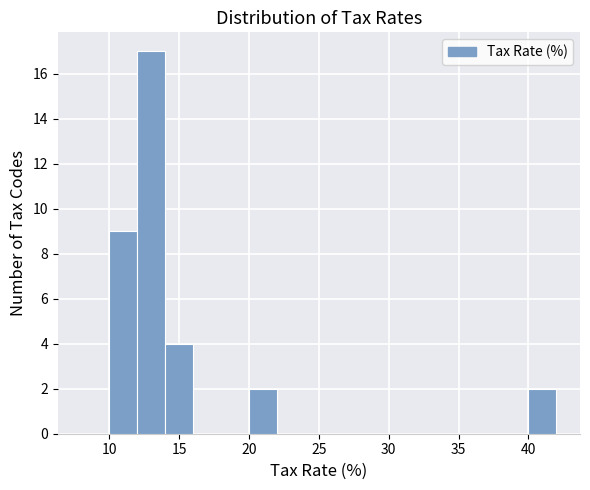

Reading left to right, transcribe this chart: for each bar, give the range it covers on the x-axis and its height. The values are not printed on the chart, so give them approximately, as read against the axis.

8 to 10: 0
10 to 12: 9
12 to 14: 17
14 to 16: 4
16 to 20: 0
20 to 22: 2
22 to 40: 0
40 to 42: 2